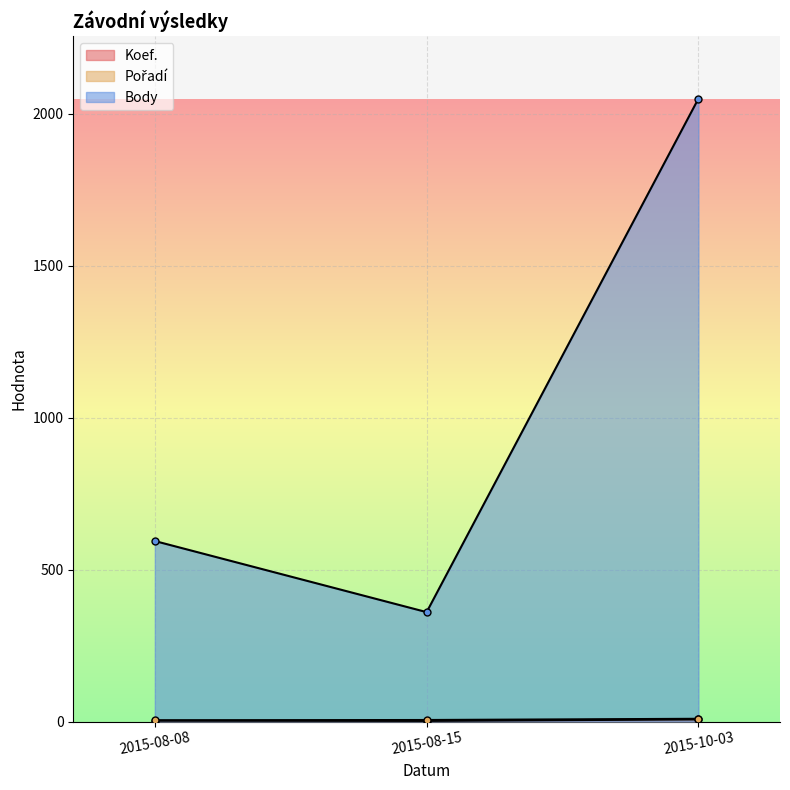

How many lines are shown in the chart?

3